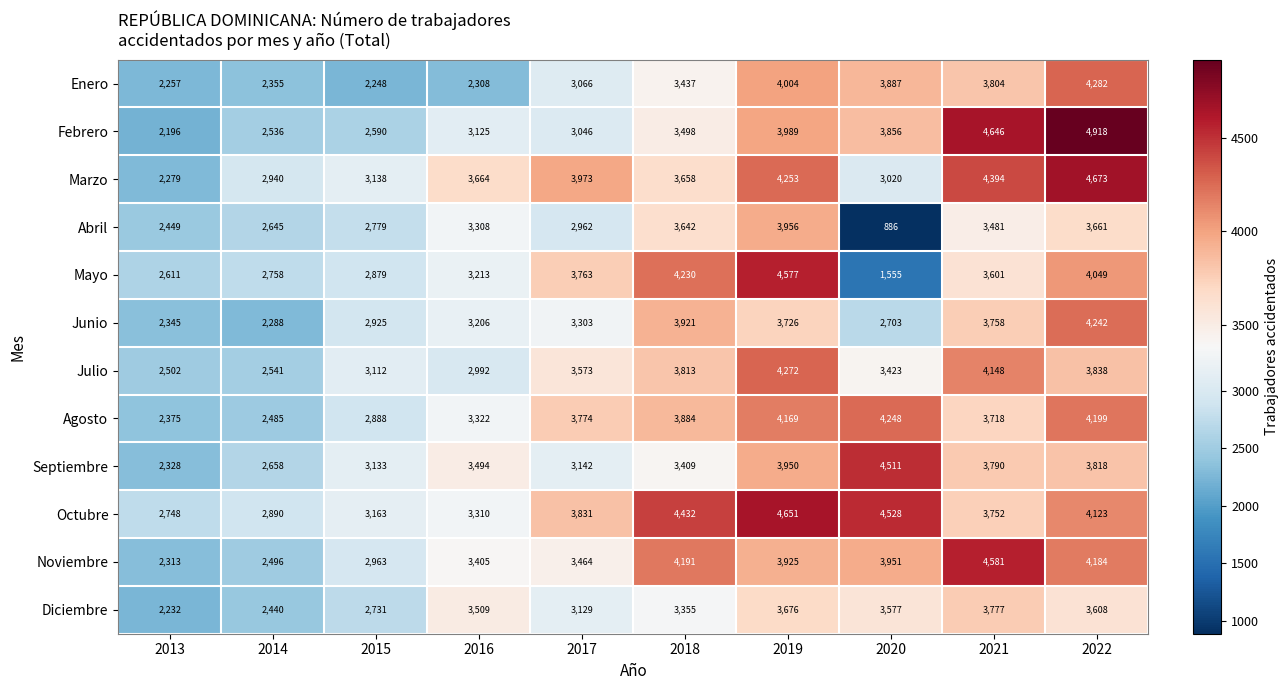

Is it true that Febrero equals 3498 at 2018?

True